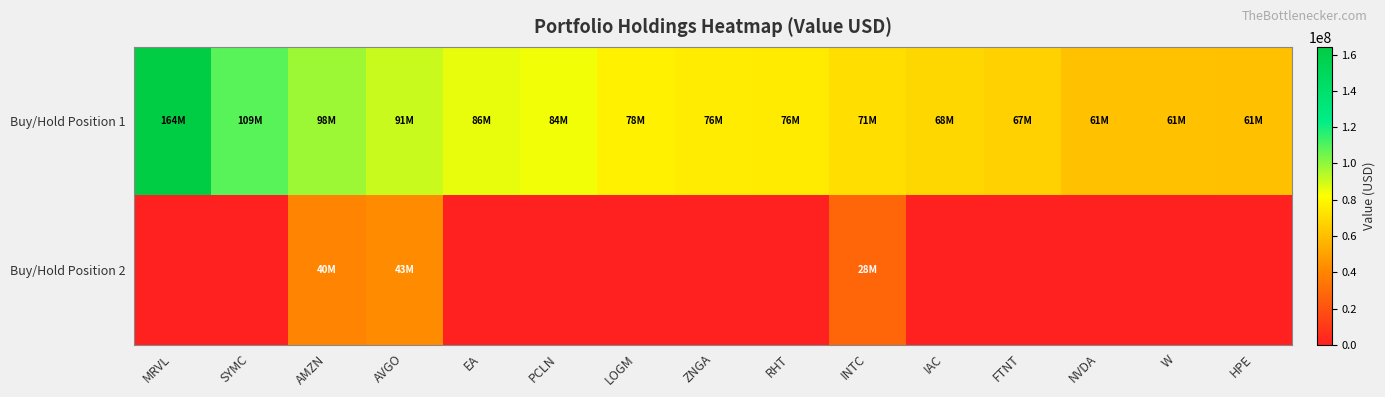

Between FTNT and AVGO, which is larger?

AVGO